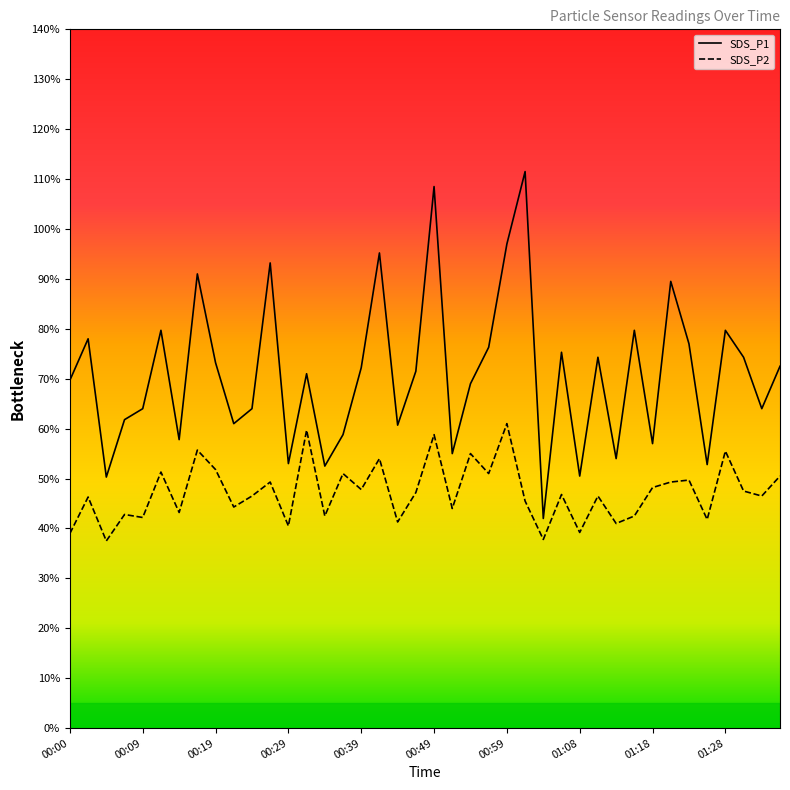

What are all the series names shown in the legend?

SDS_P1, SDS_P2